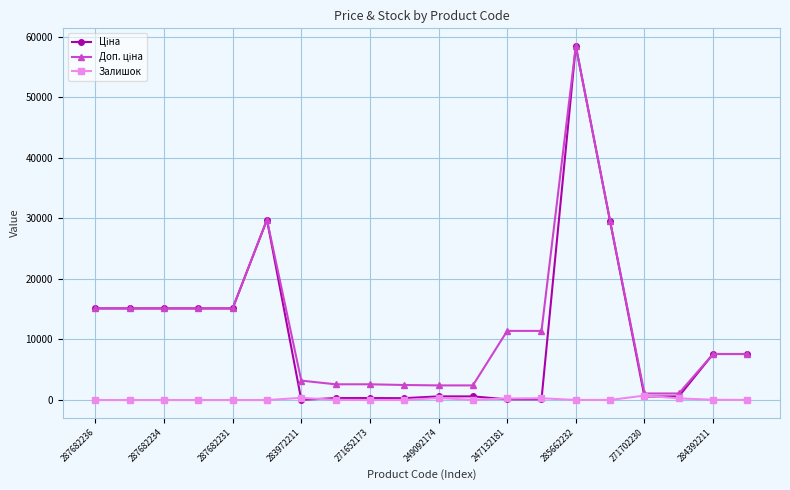

Count the number of data series in this chart.

3